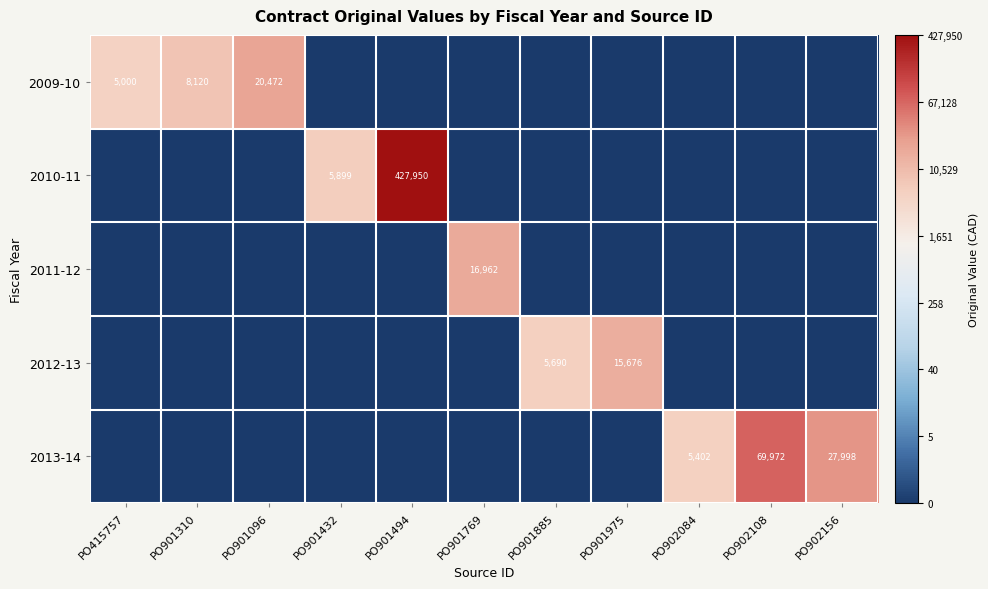

True or false: 2009-10 has a value of 28251 at PO901096.

False